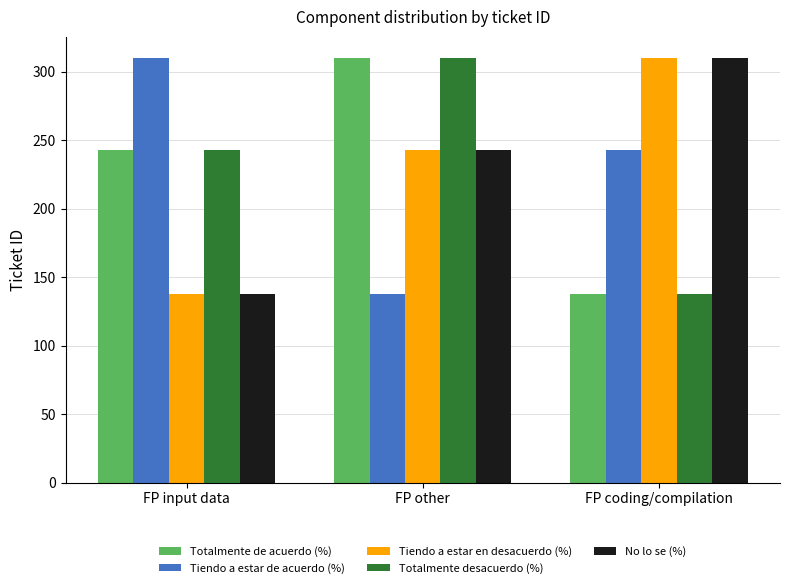

What is the difference between the second highest and minimum values in the Tiendo a estar en desacuerdo (%) series?

105